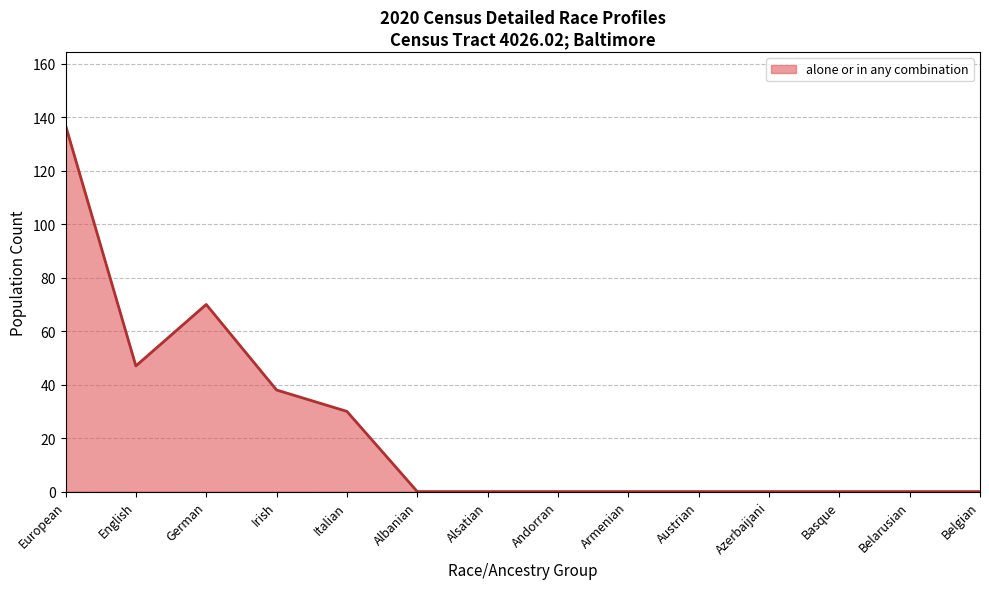

Where is the first local maximum?

German